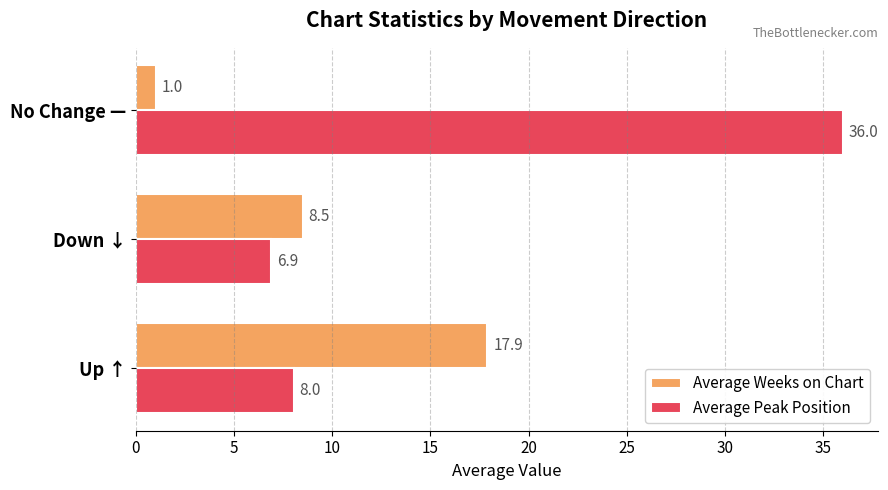

Rank the series at No Change — from highest to lowest value.

Average Peak Position, Average Weeks on Chart